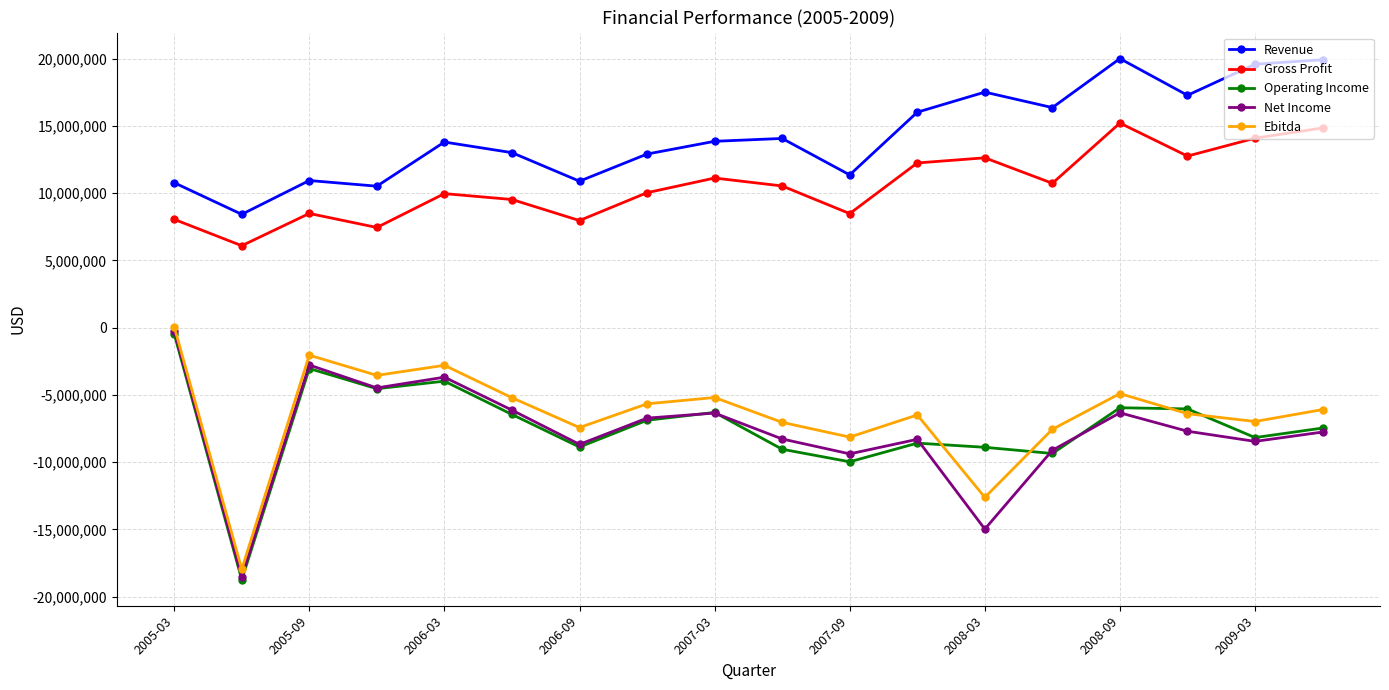

True or false: Operating Income and Gross Profit intersect in this chart.

False